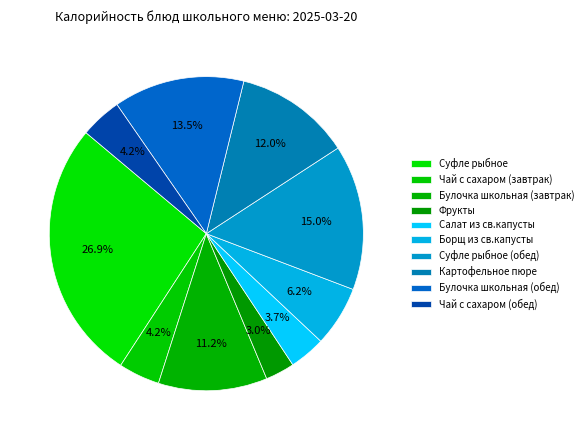

To the nearest percent, what is the average slice percentage?

10%